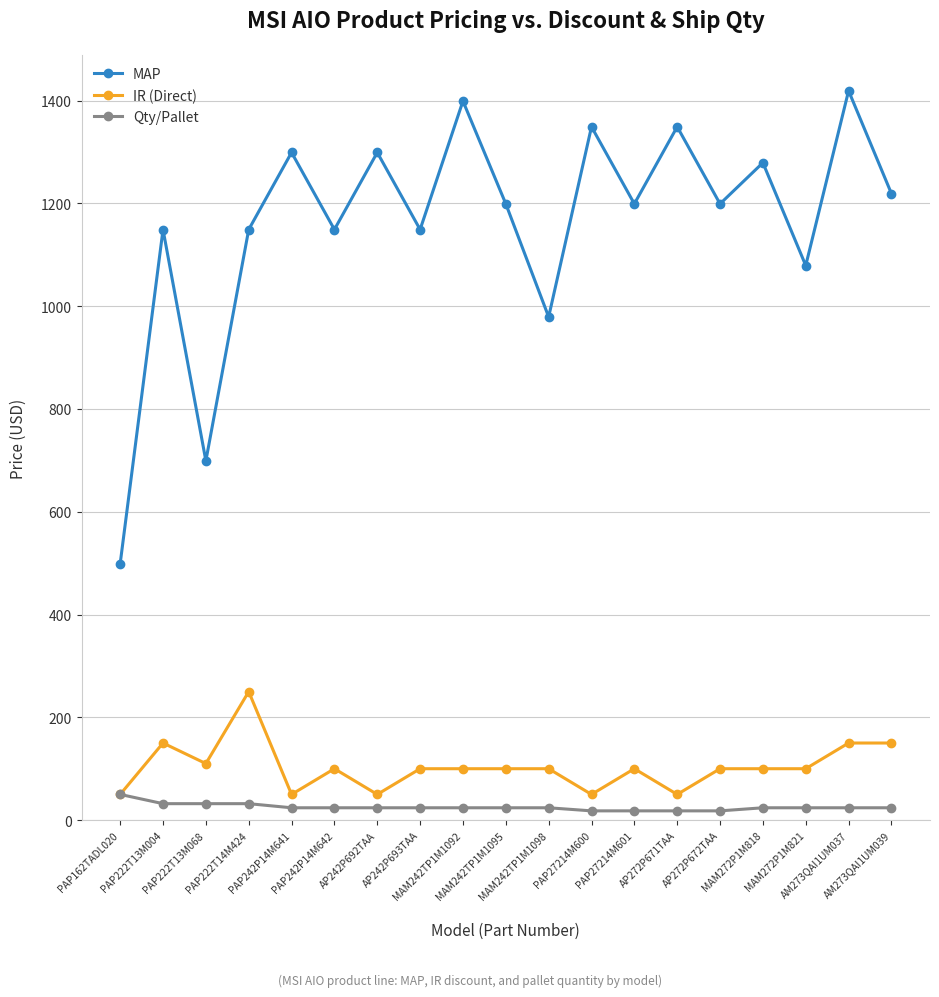

The value of MAP at PAP222T13M004 is 274. True or false?

False